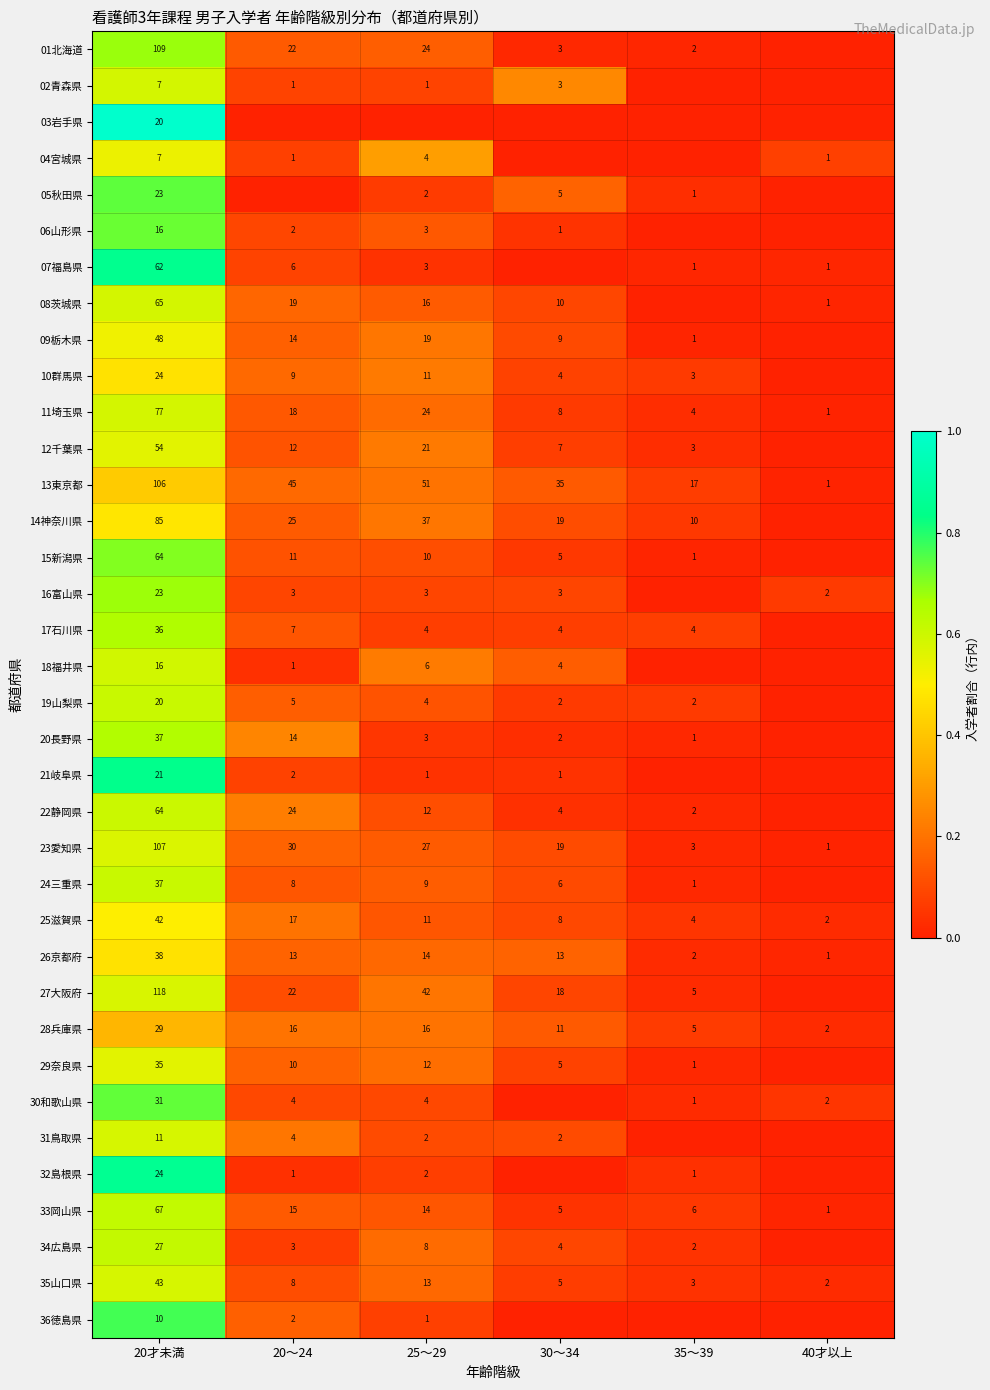

What is the sum of the 11埼玉県 values at 20～24 and 40才以上?

19